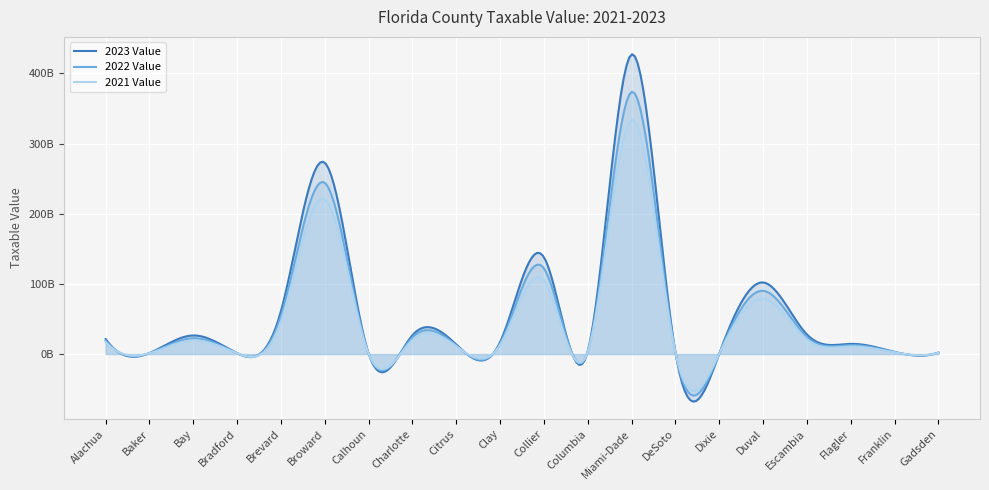

Where is the first local minimum for 2021 Value?

Baker